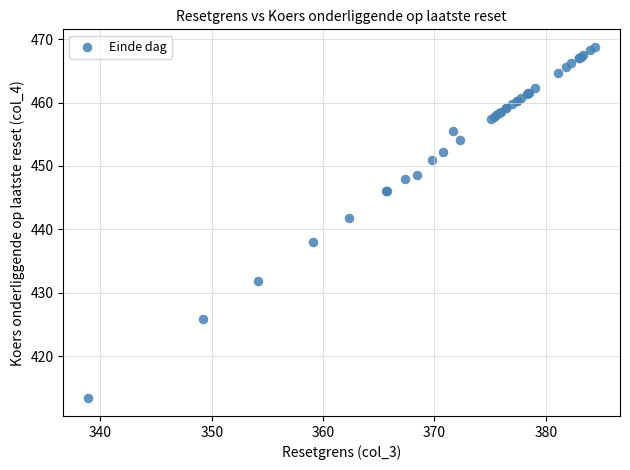

What Y value in the scatter plot is closest to 441?

441.8